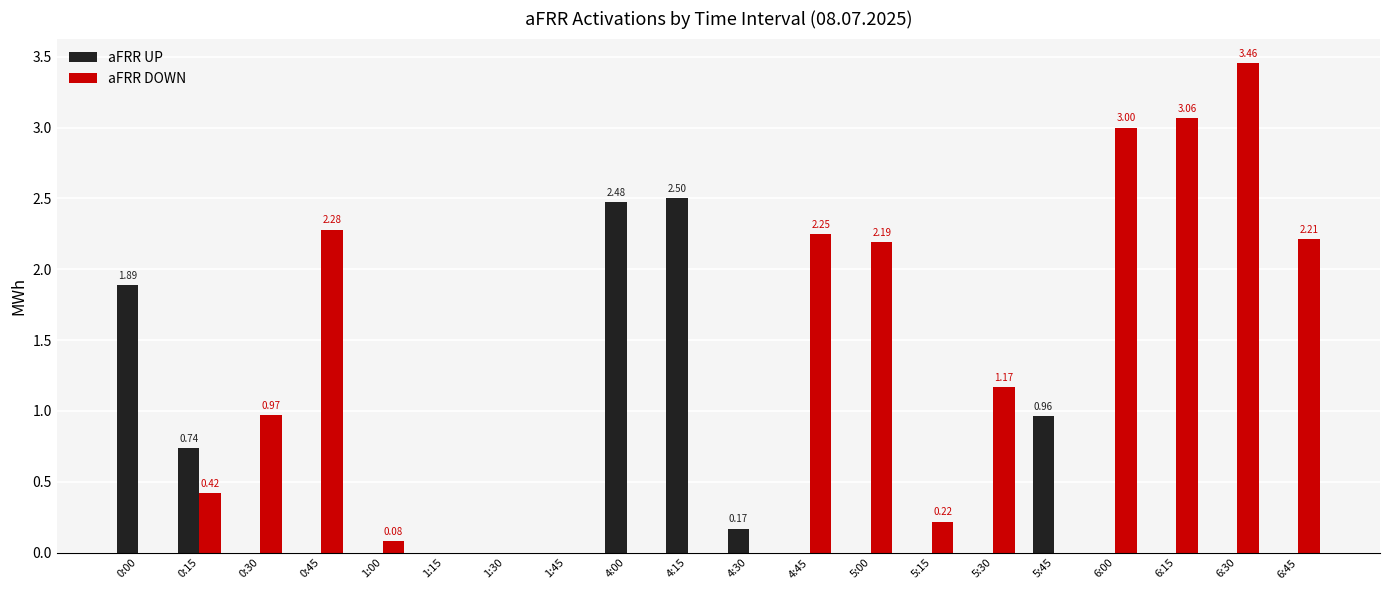

The value of aFRR DOWN at 0:15 is 0.4. True or false?

True